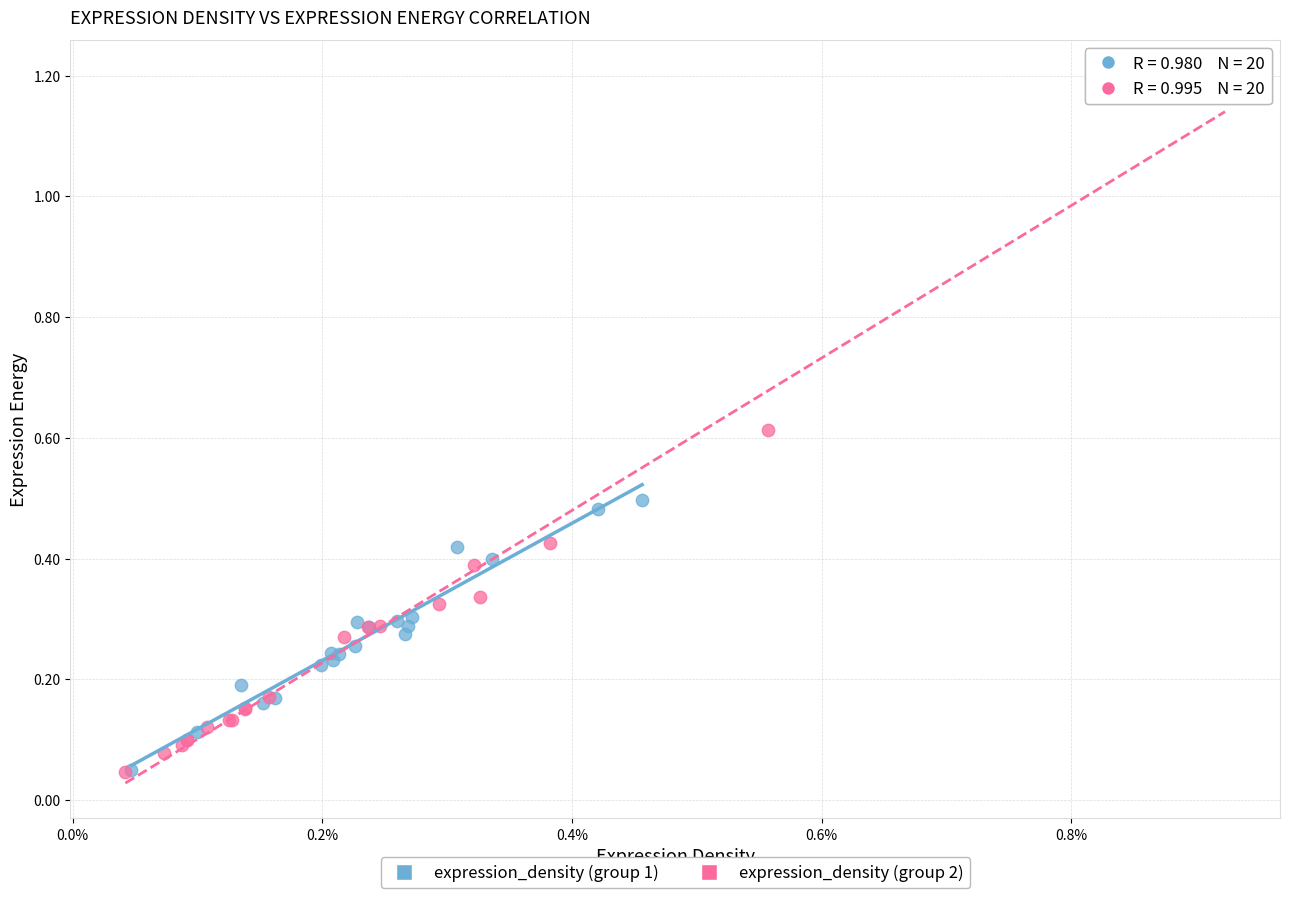

Which series contains the highest Y value?

expression_density (group 2)